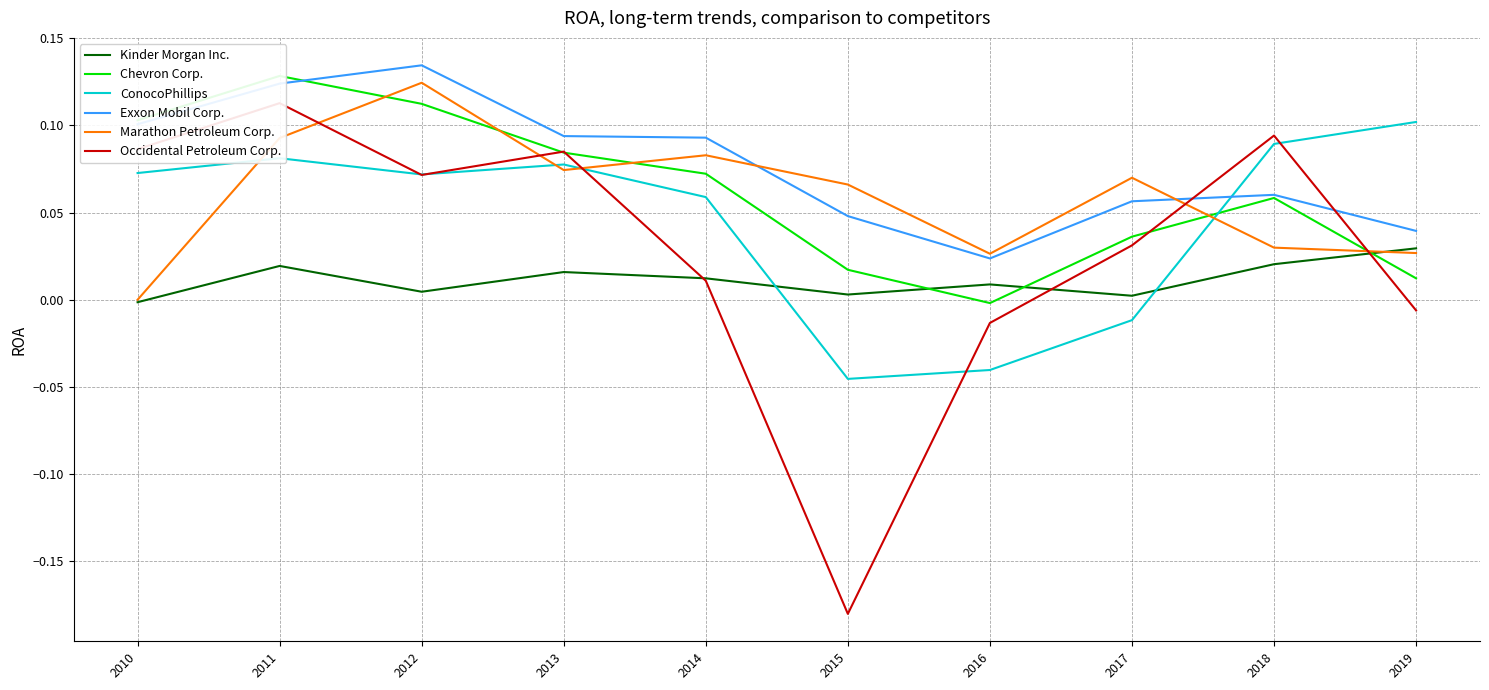

At which label is Kinder Morgan Inc. closest to 0?

2010